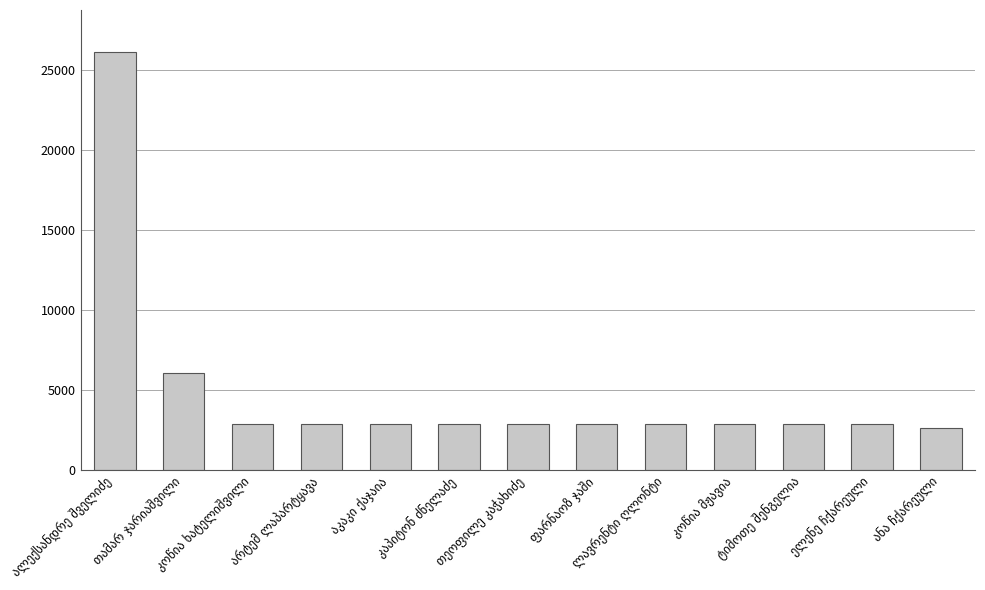

What is the value of the 12th bar from the left?

2856